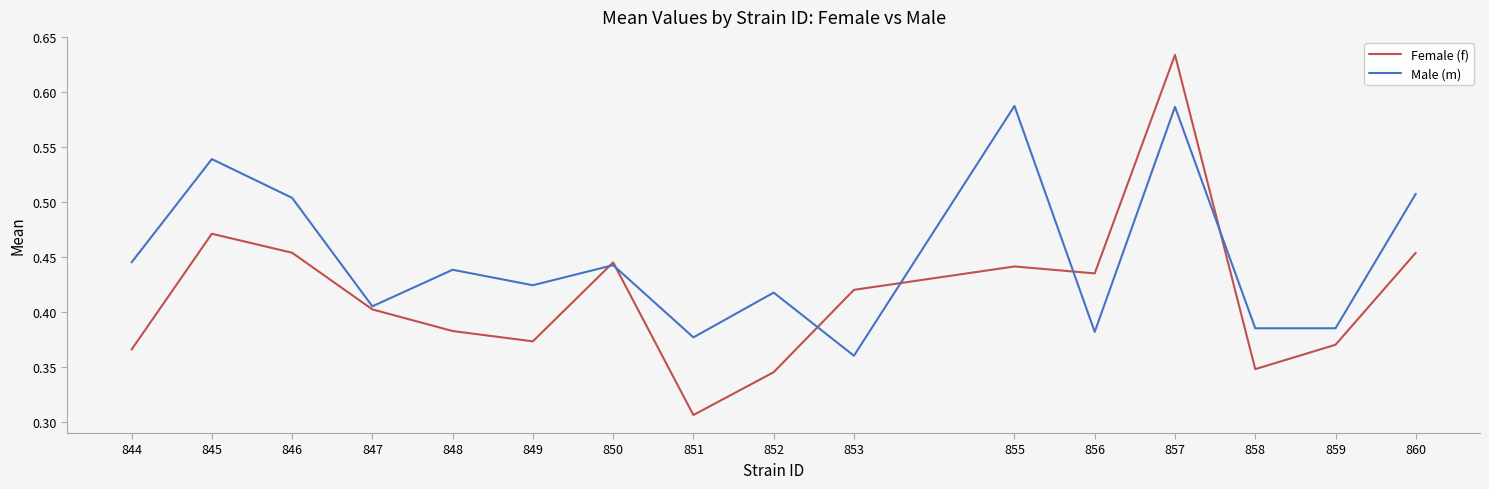

How many interior local peaks does the Female (f) series have?

4